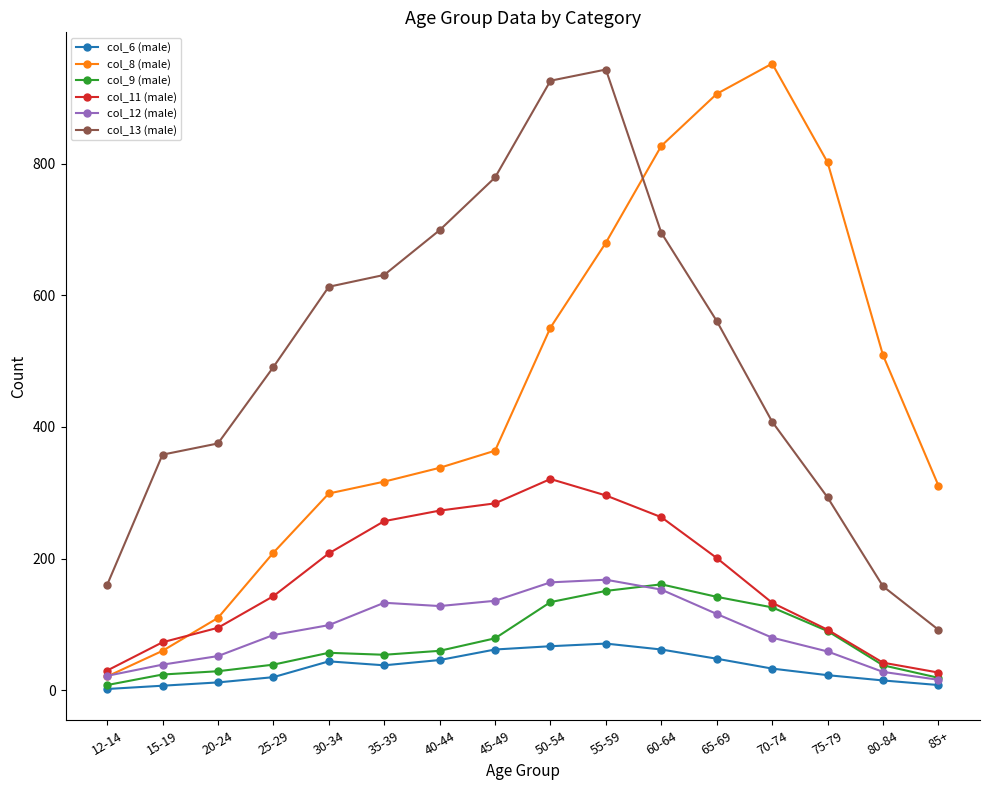

At which label does col_13 (male) reach its minimum?

85+